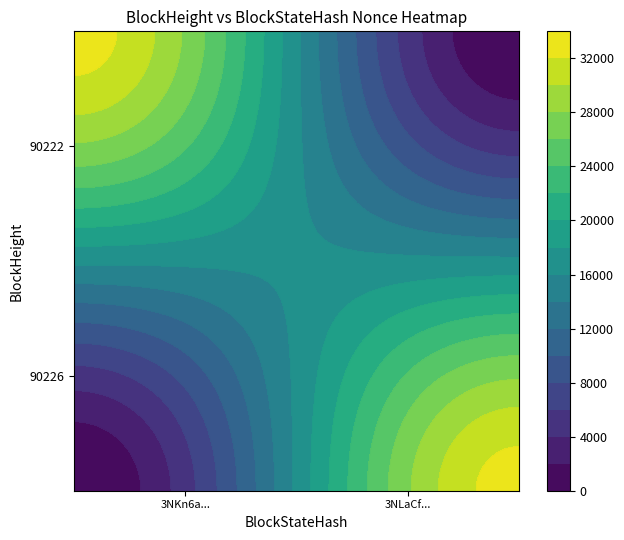

How many distinct data groups are displayed?

2